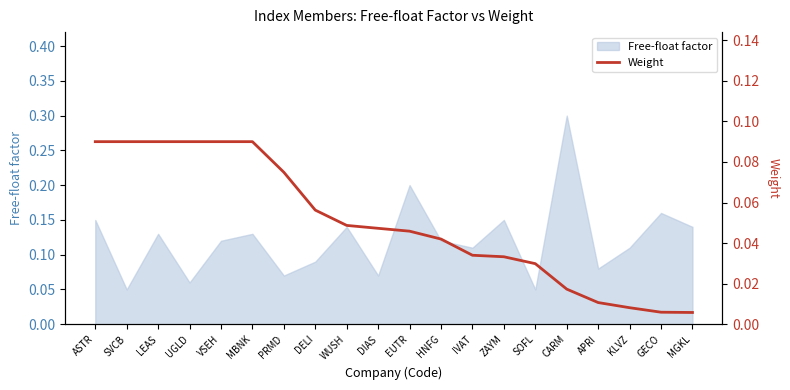

Which category has the highest value across all series?

ASTR